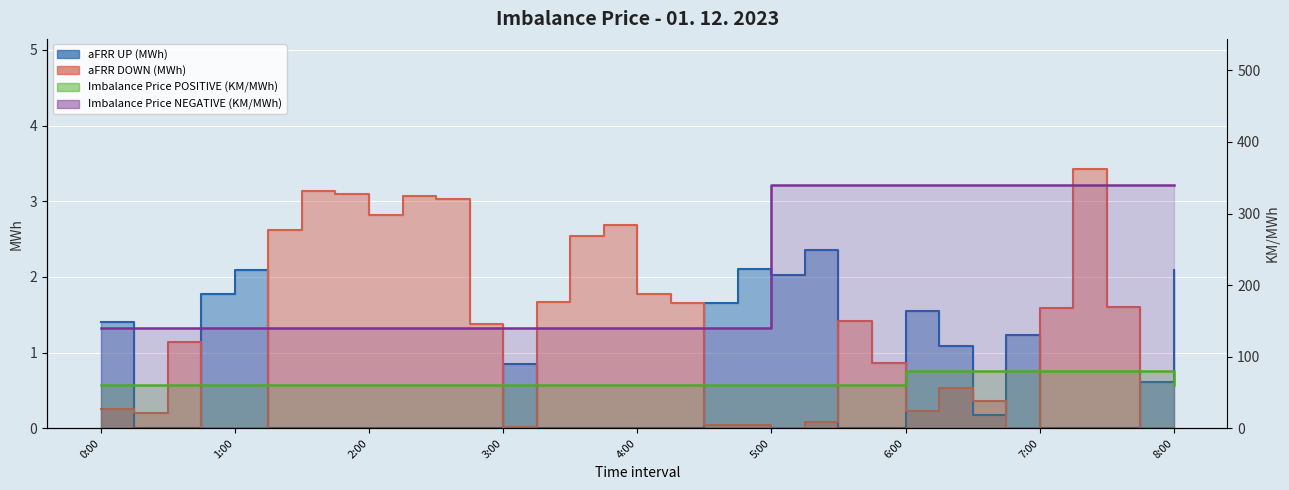

Where is the first local minimum for aFRR DOWN?

0:15